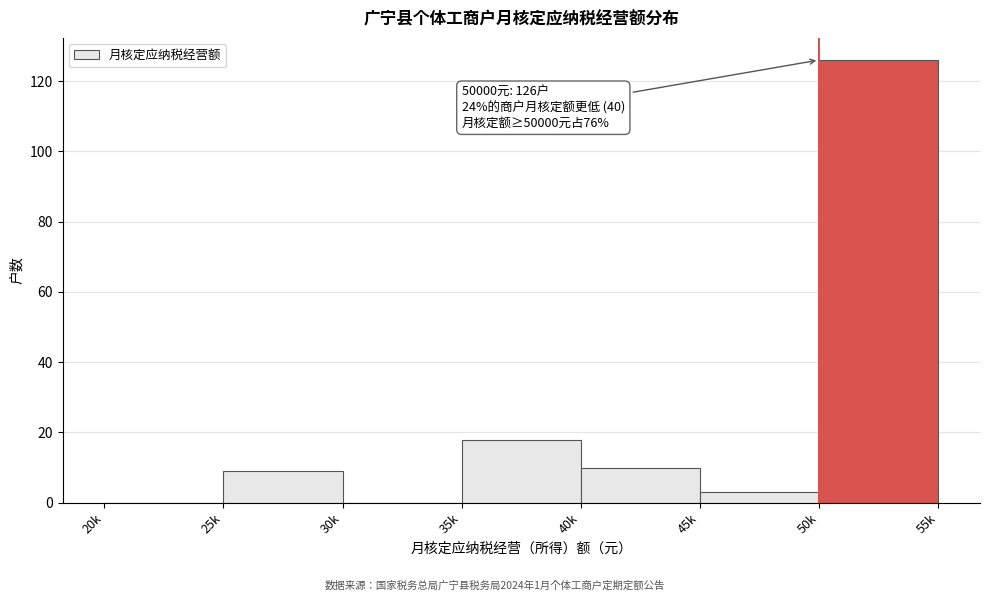

Reading left to right, what are all the values shown in this chart?

20k=0	25k=9	30k=0	35k=18	40k=10	45k=3	50k=126